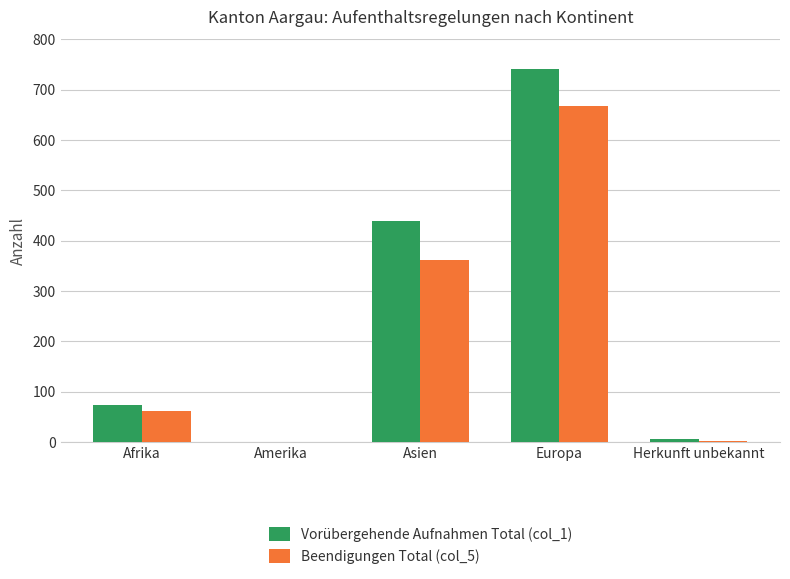

What is the difference between the Beendigungen Total (col_5) values at Amerika and Europa?

668